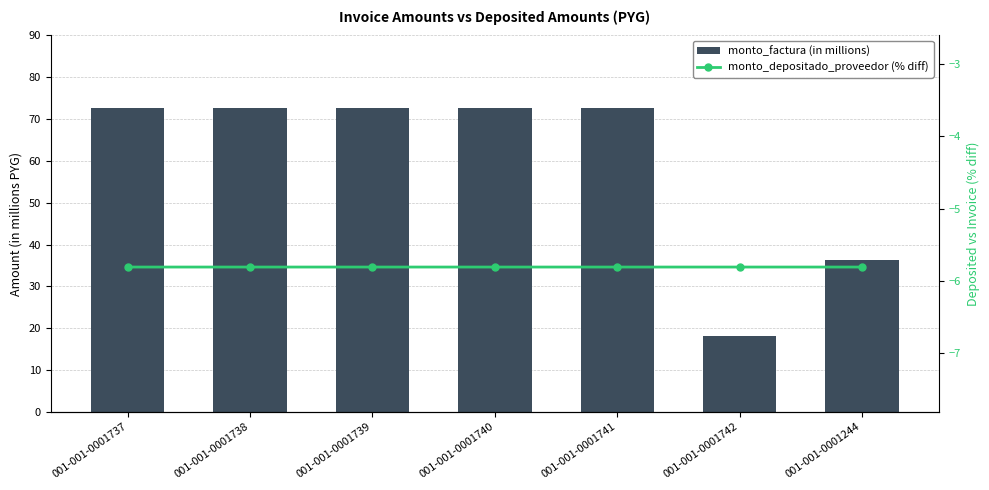

Is it true that monto_factura (in millions) equals 113.3 at 001-001-0001737?

False